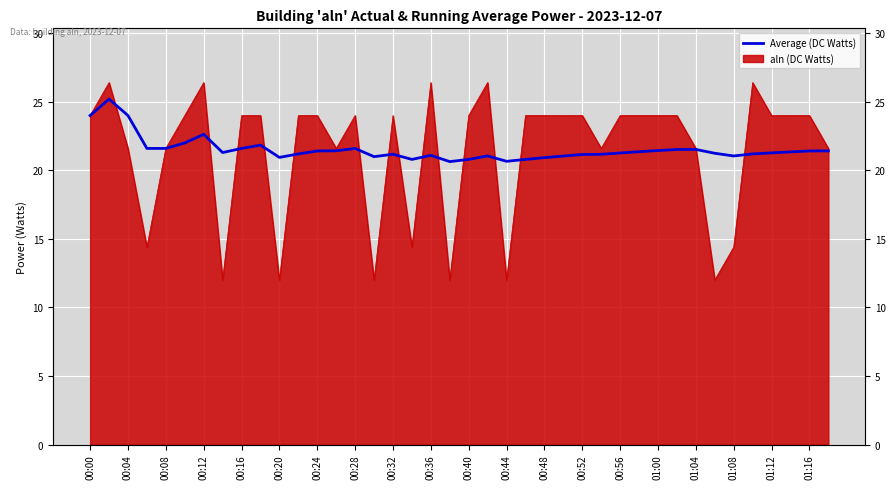

What is the difference between the maximum and second lowest values?

4.5